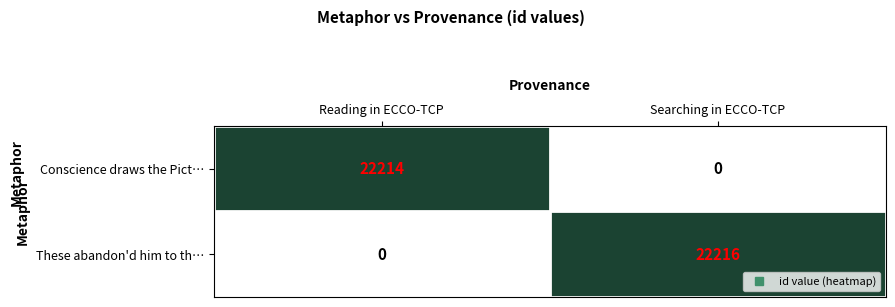

Which series has the widest spread of values?

These abandon'd him to th…